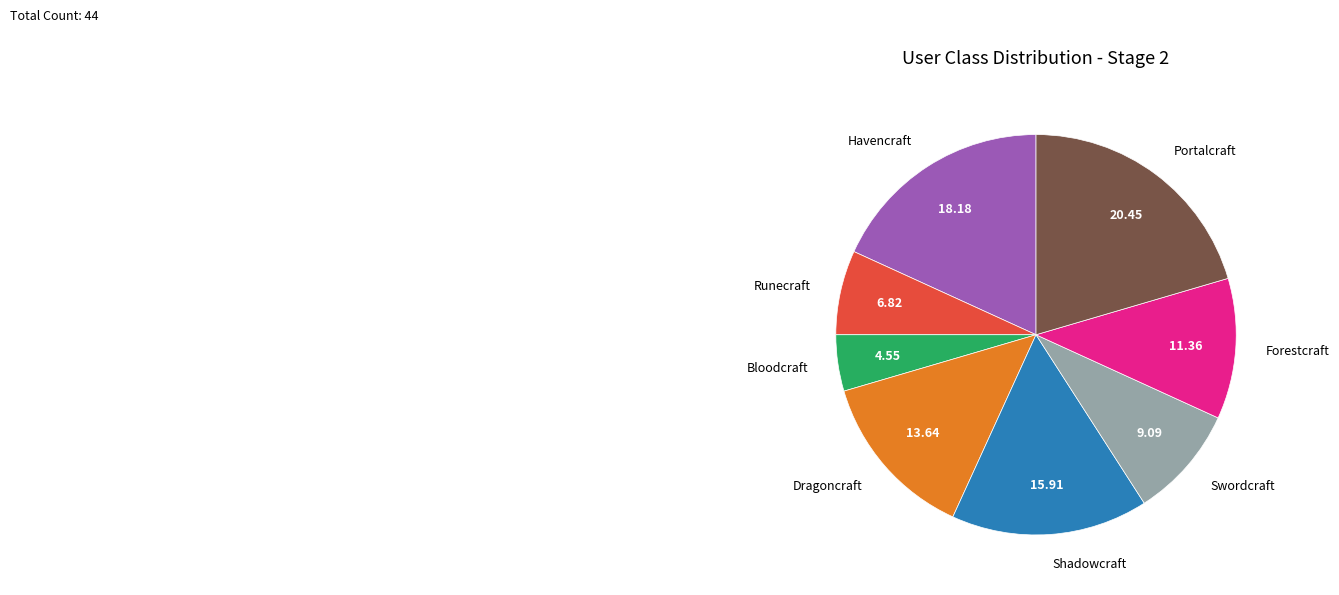

Rank the categories by value from highest to lowest.

Portalcraft, Havencraft, Shadowcraft, Dragoncraft, Forestcraft, Swordcraft, Runecraft, Bloodcraft